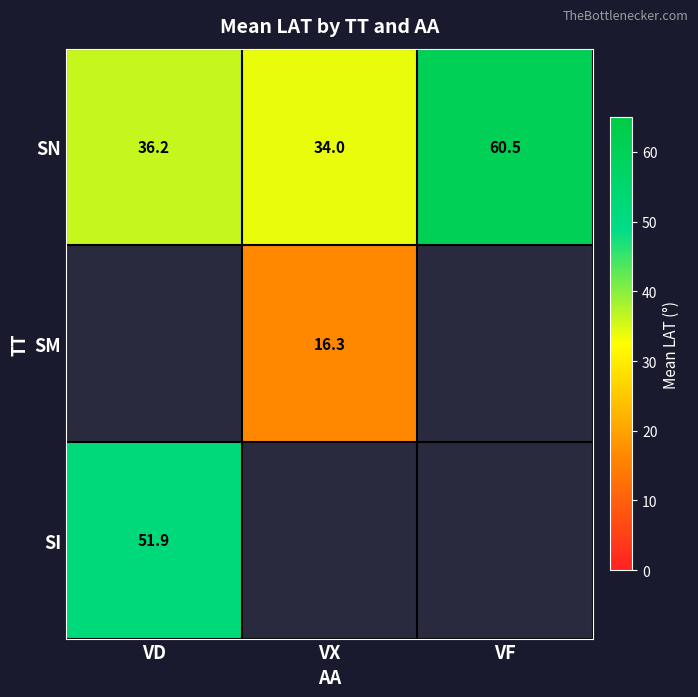

Count the number of data series in this chart.

3